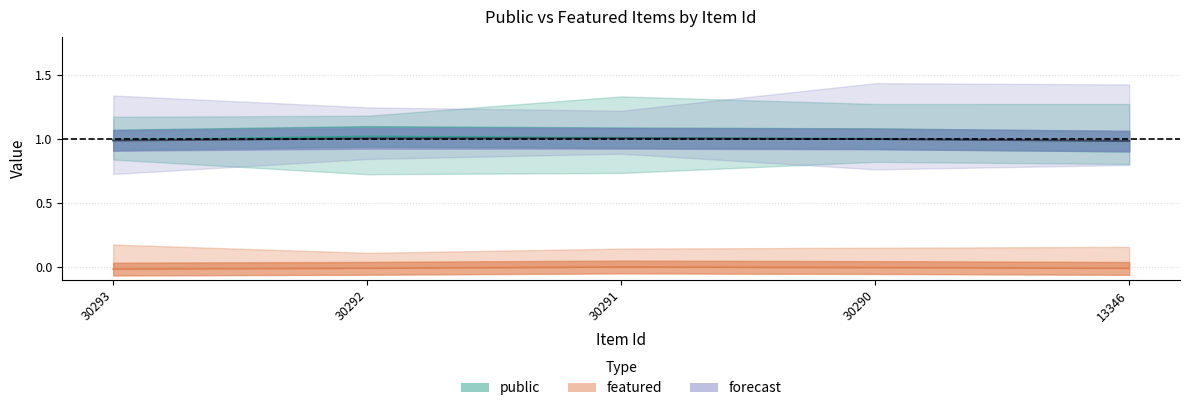

The value of public_upper at 30293 is 2. True or false?

False